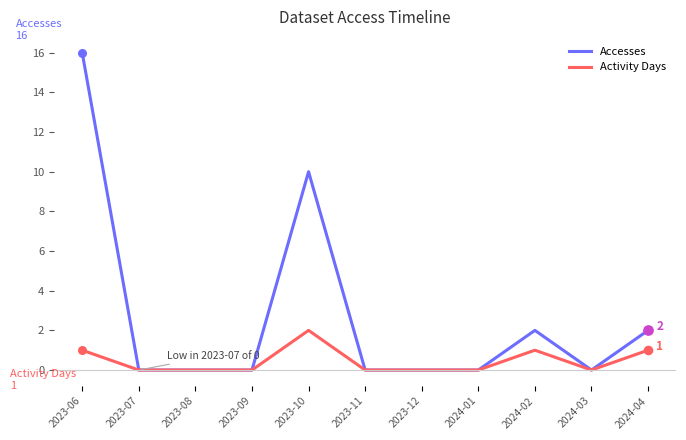

What is the difference between the highest and lowest values at 2023-10?

8